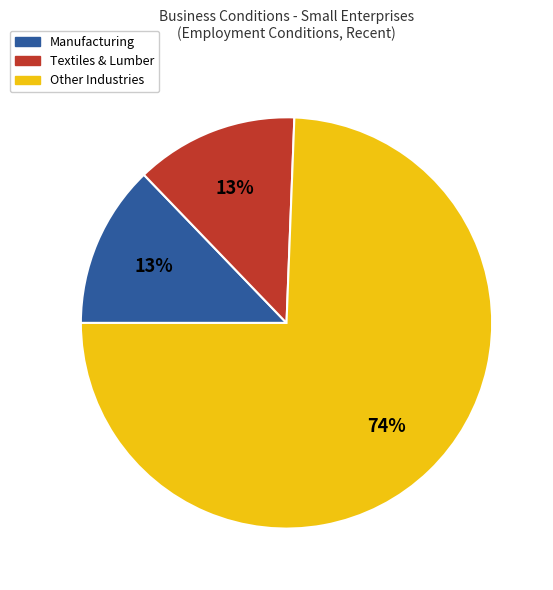

How many slices are in this pie chart?

3